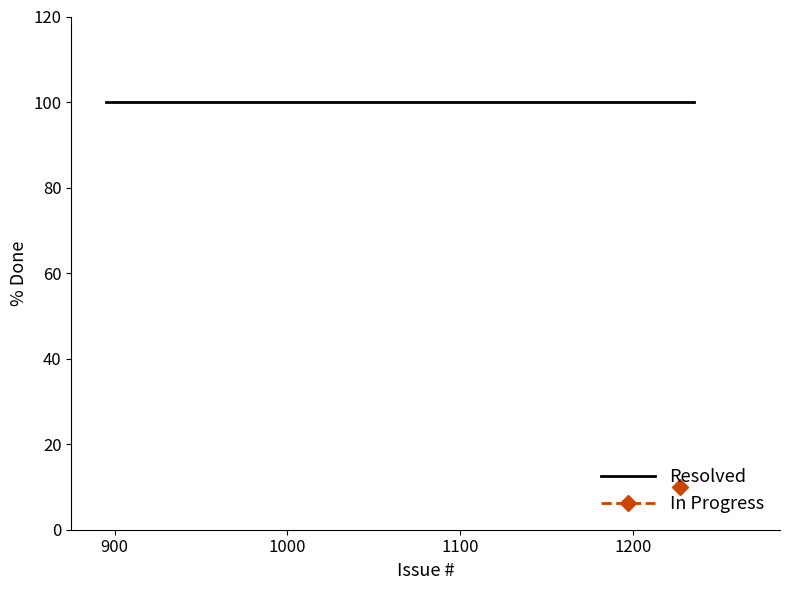

The % Done (In Progress) series shows 16 at 1079. True or false?

False